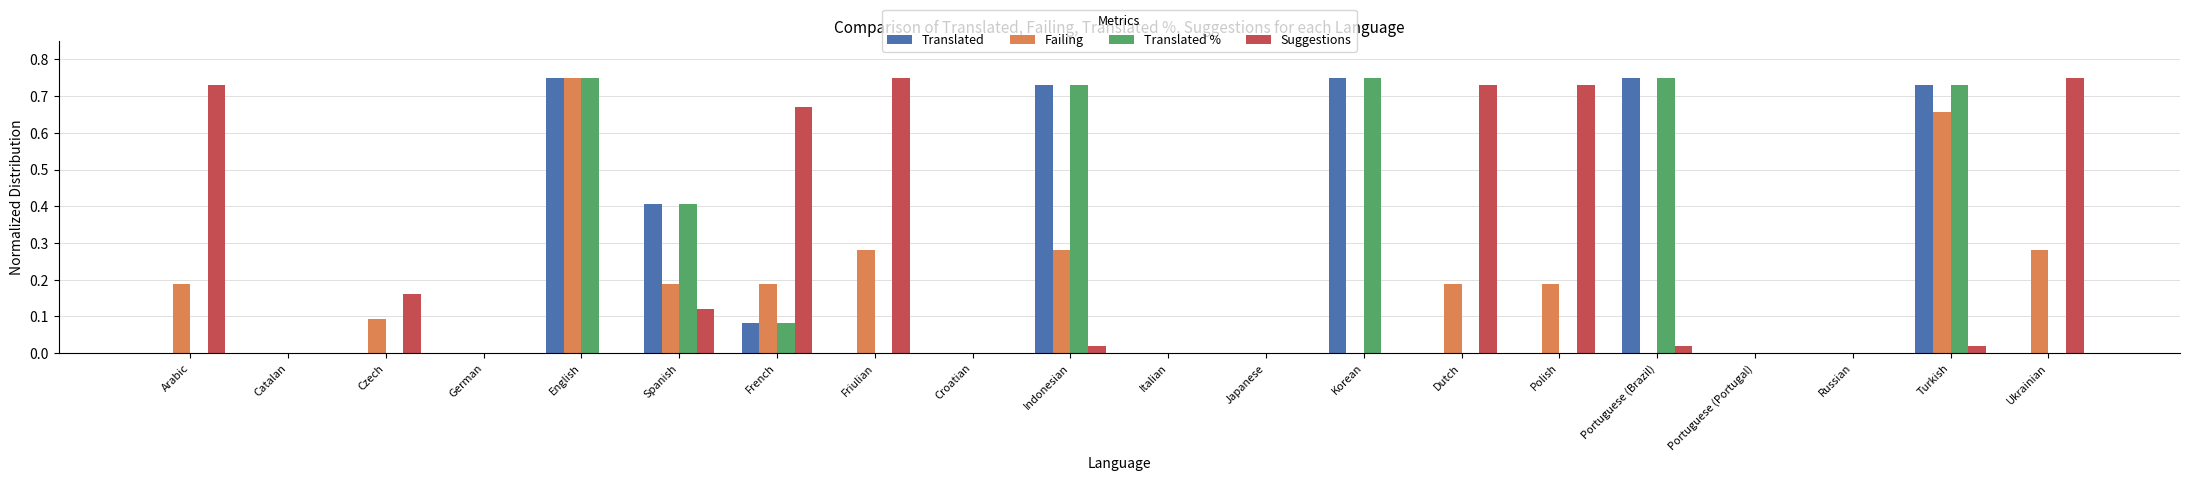

Is the value of Suggestions at Ukrainian greater than the value of Failing at Croatian?

Yes